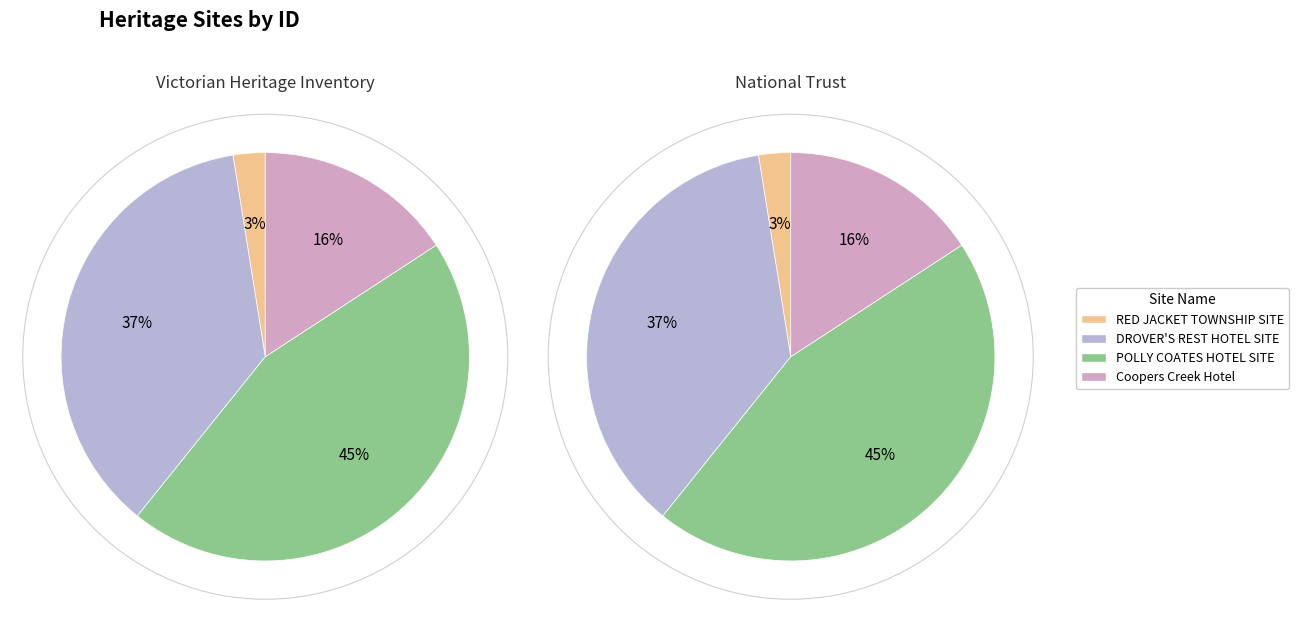

What is the ratio of the value at DROVER'S REST HOTEL SITE to the value at RED JACKET TOWNSHIP SITE?

14.5